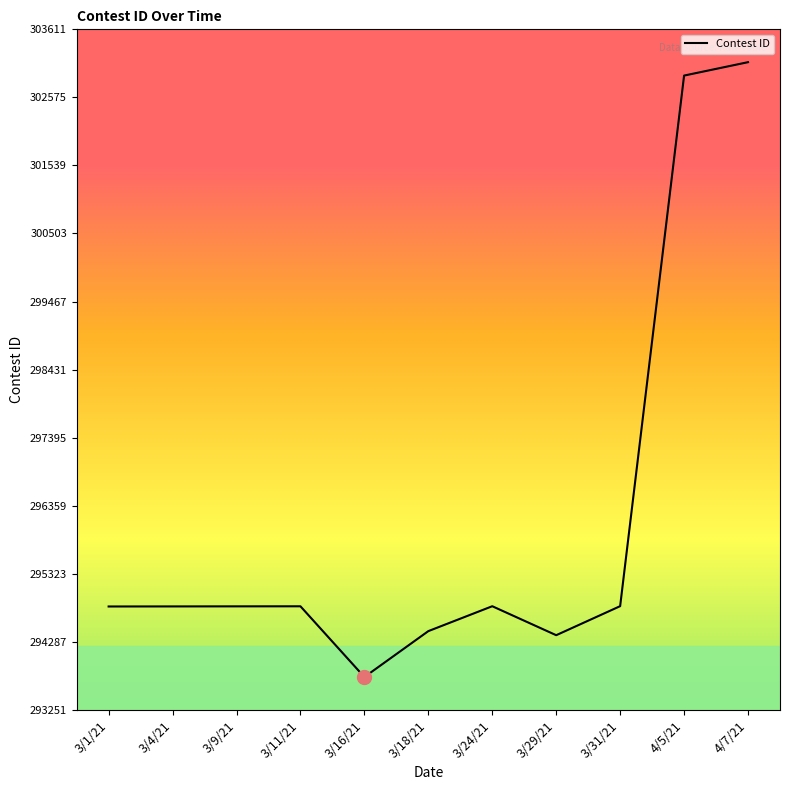

At which category does the chart reach its minimum across all series?

3/16/21